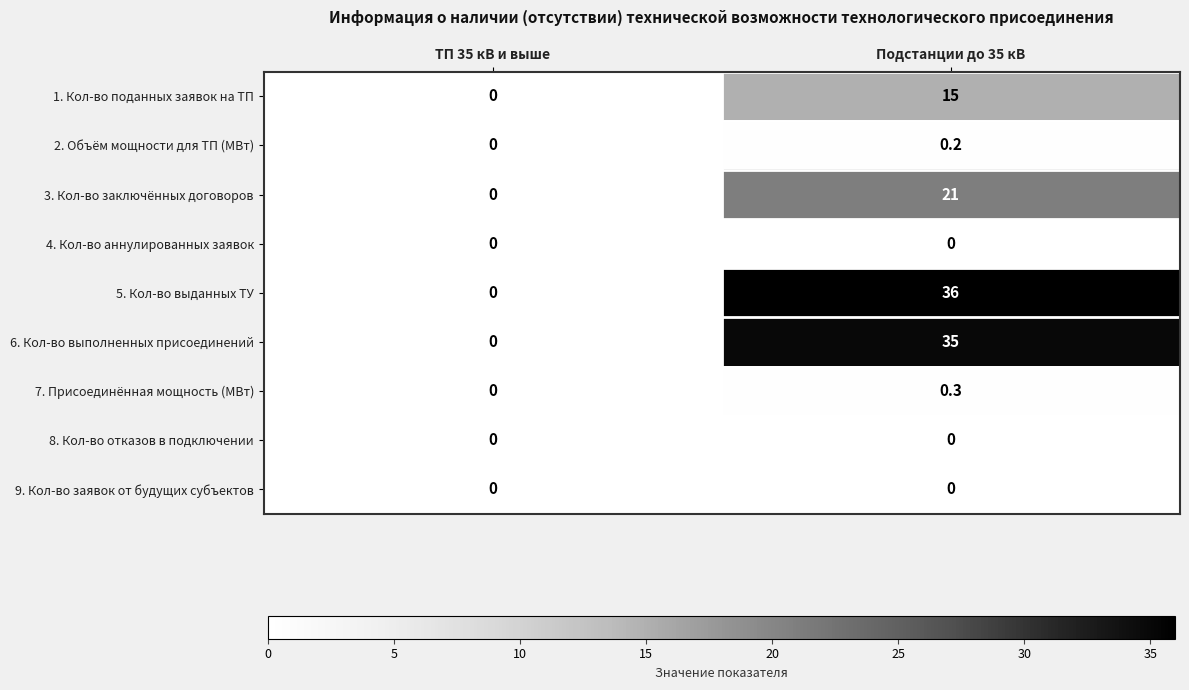

Which series changed the most between ТП 35 кВ и выше and Подстанции до 35 кВ?

5. Кол-во выданных ТУ